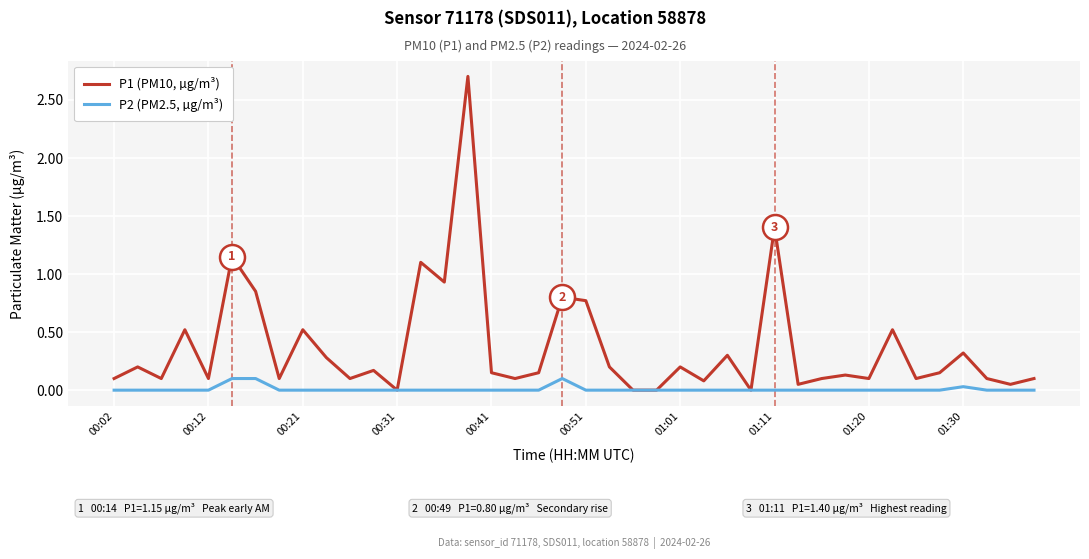

What is the greatest value displayed?

2.7